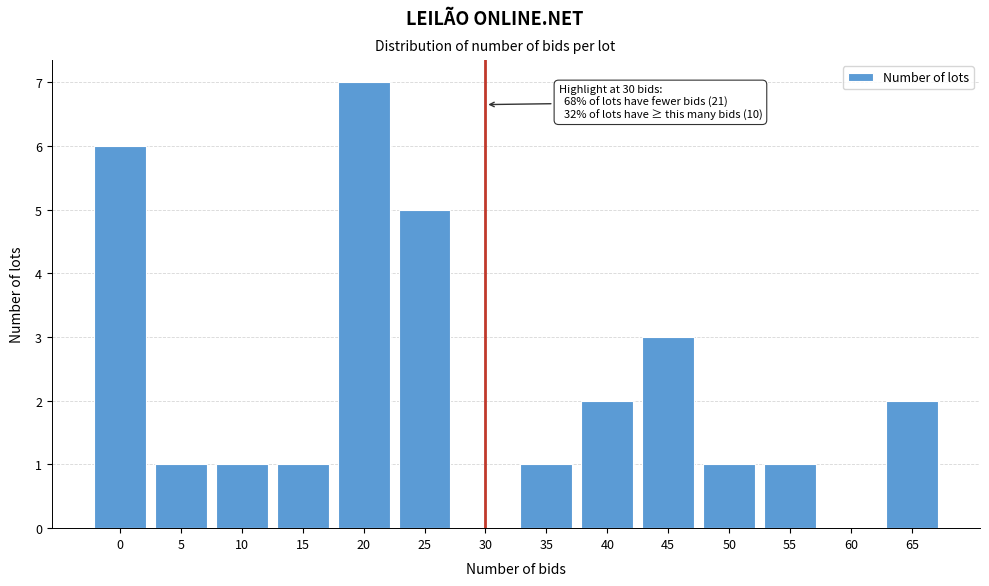

Reading left to right, what are all the values shown in this chart?

0=6	5=1	10=1	15=1	20=7	25=5	30=0	35=1	40=2	45=3	50=1	55=1	60=0	65=2